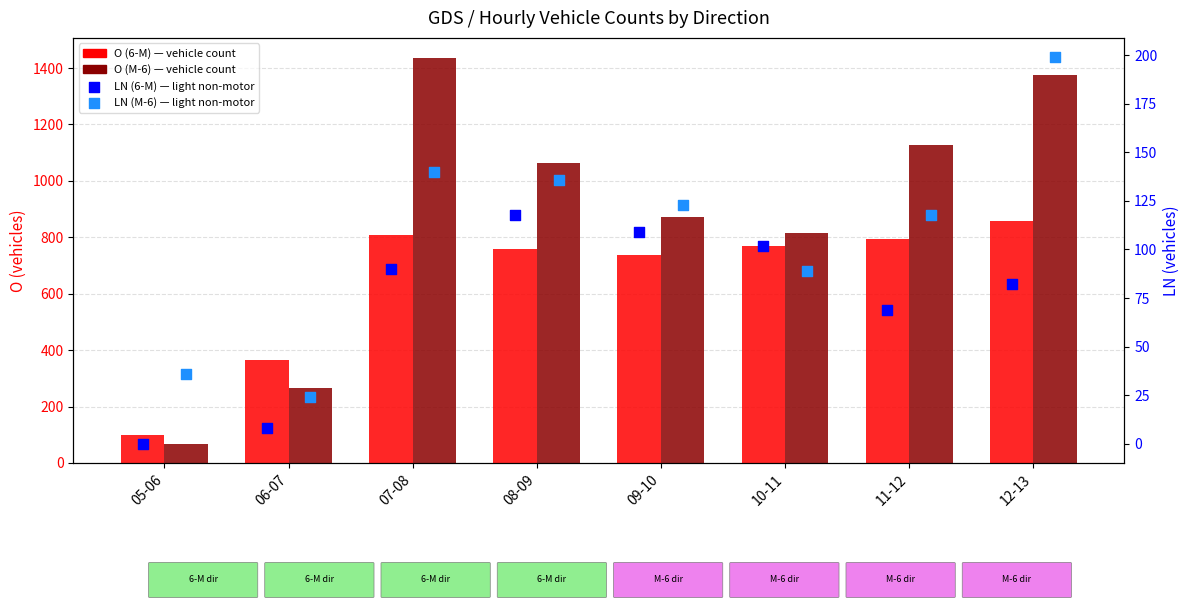

Is the value of O (6-M) at 06-07 greater than the value of LN (M-6) at 08-09?

Yes